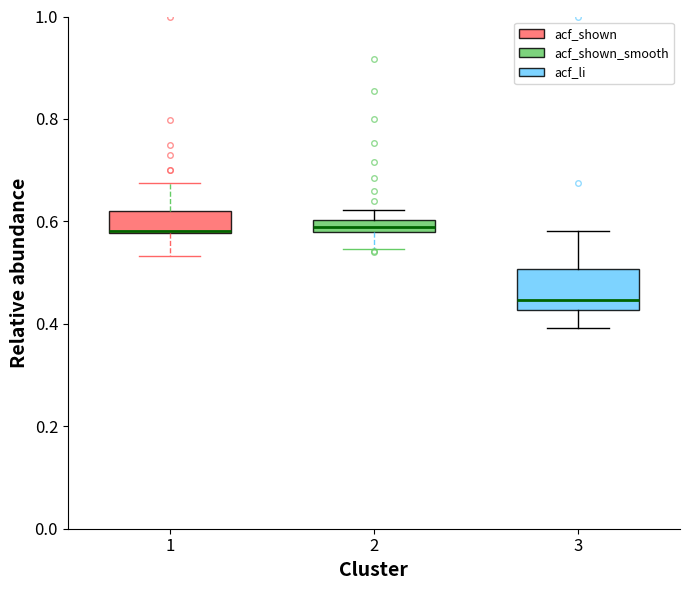

Where is the upper edge of the box at x = 3 on the y-axis? The values are not printed on the chart, so give them approximately, as read against the axis.

0.50